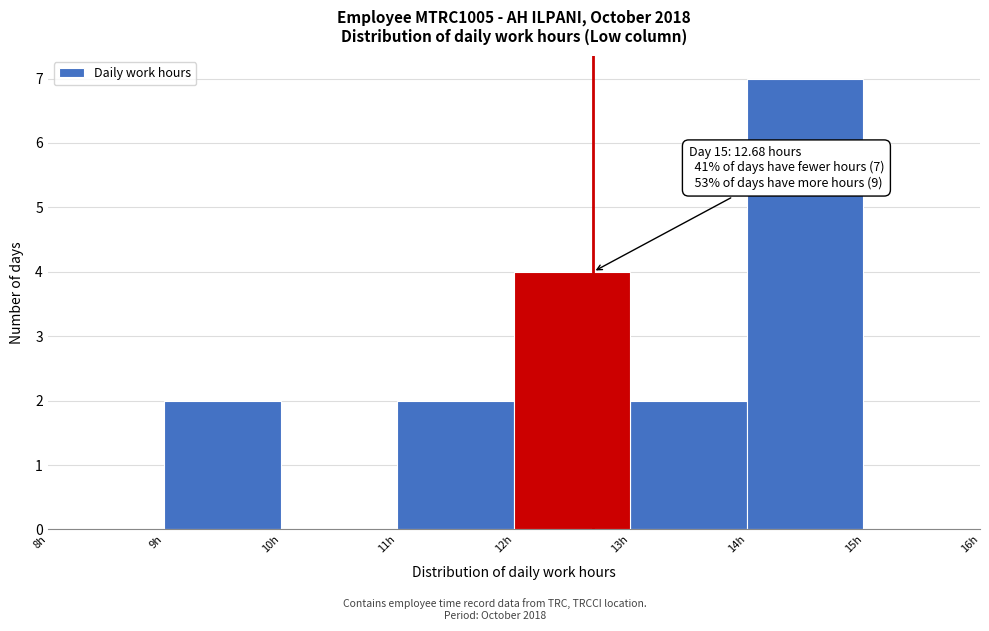

Which range on the x-axis has the tallest bar?

14 to 15